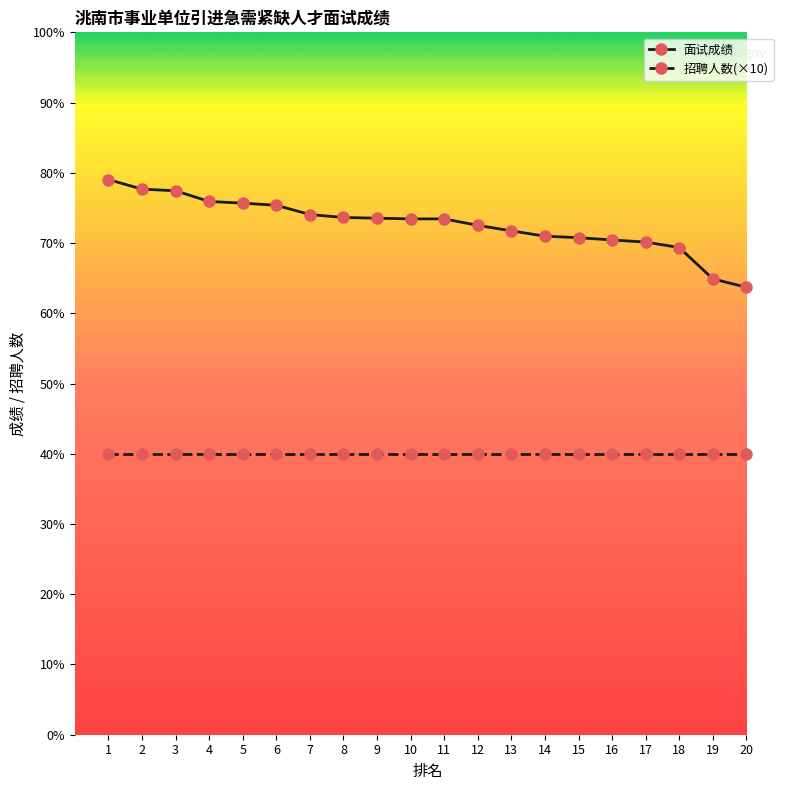

What are all the series names shown in the legend?

面试成绩, 招聘人数(×10)